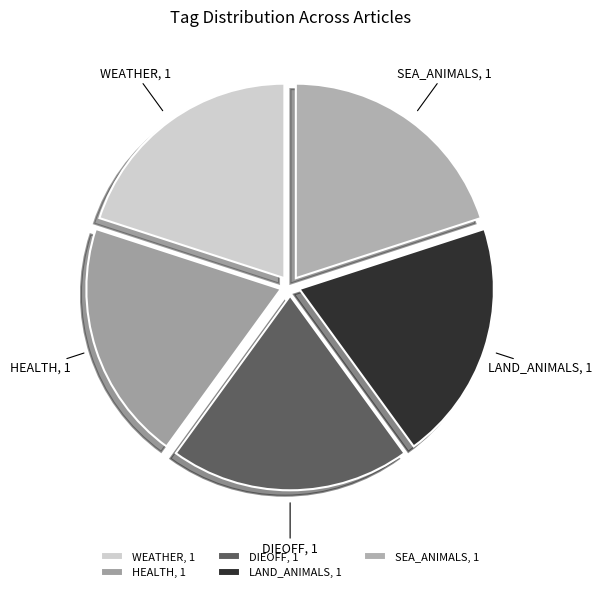

True or false: SEA_ANIMALS accounts for 20% of the total.

True